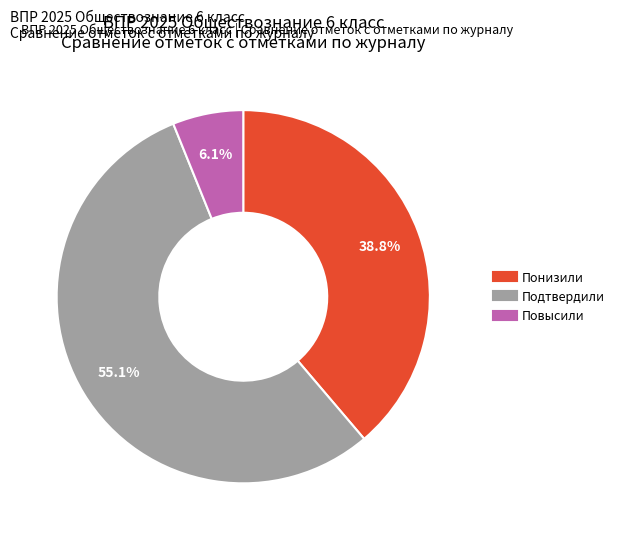

Combined, what portion of the pie is Понизили and Подтвердили?

93.9%